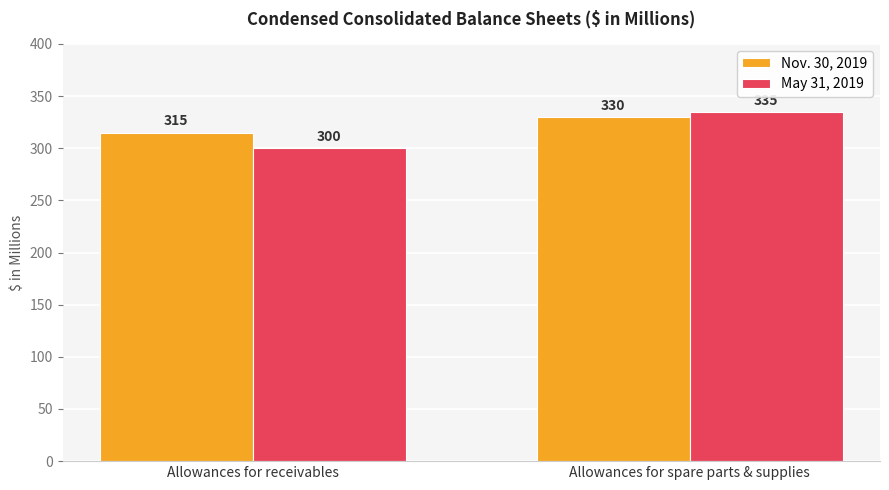

Where is May 31, 2019 nearest to the value 317?

Allowances for receivables